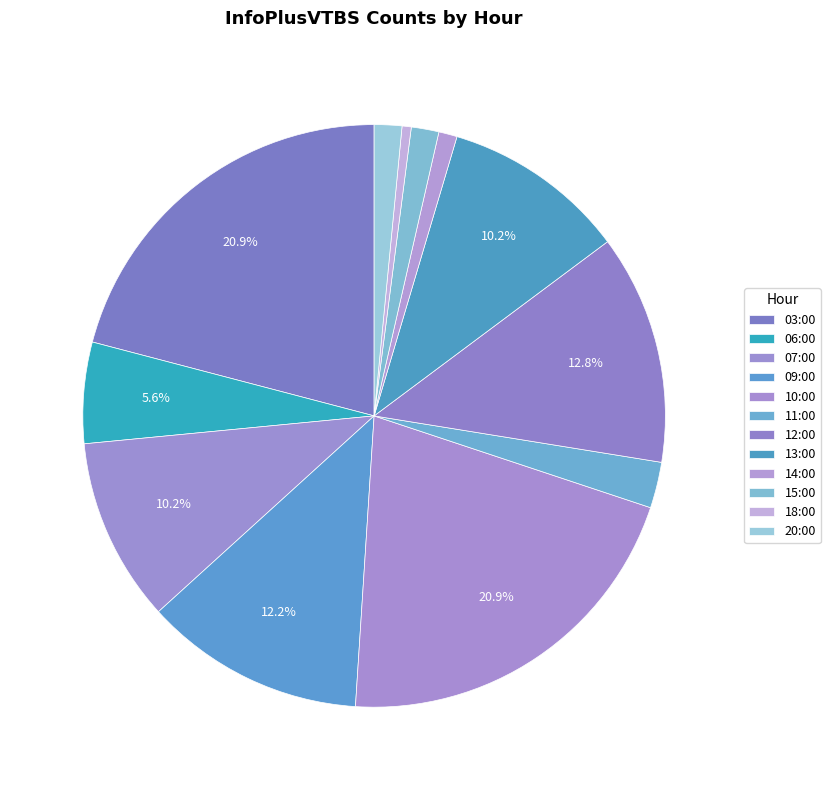

Which has a higher value, 15:00 or 06:00?

06:00